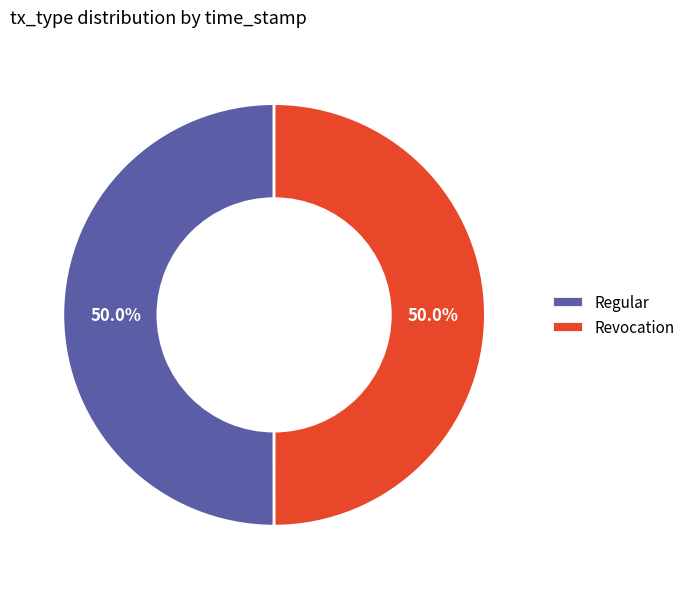

What portion of the pie excludes Regular?

50.0%